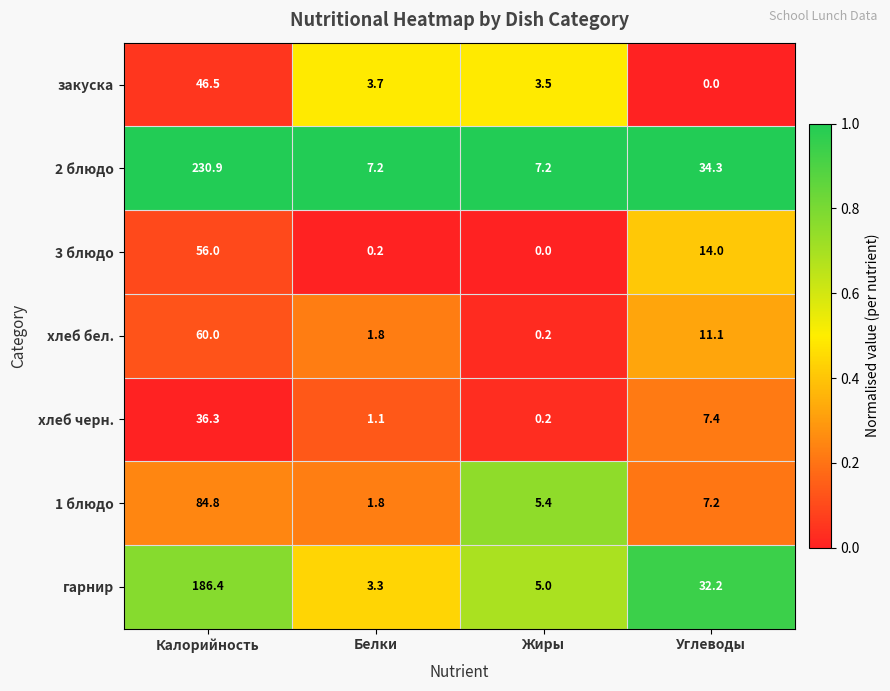

Which series has the largest total across all categories?

2 блюдо